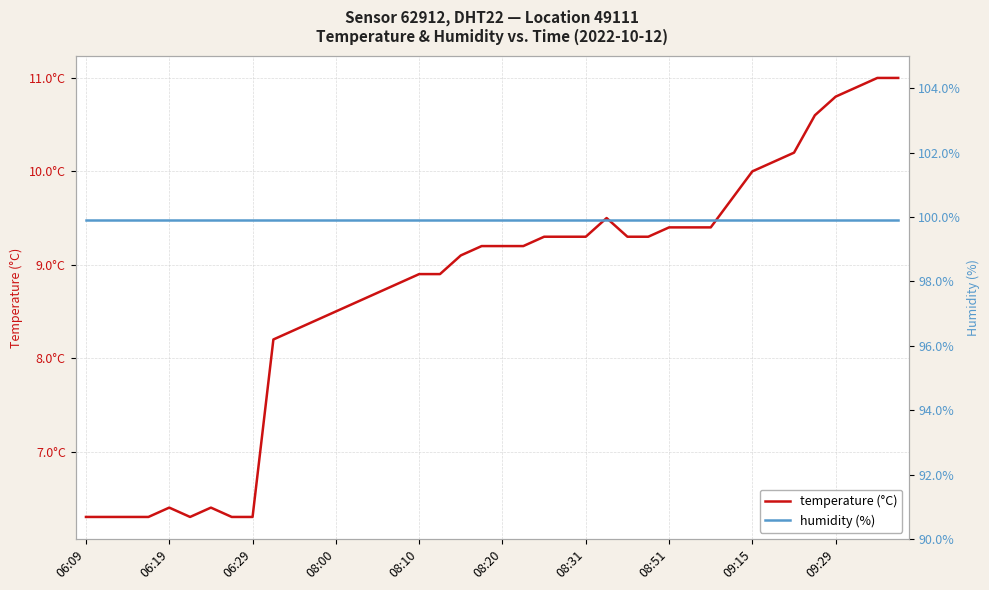

Is it true that temperature (°C) equals 9.5 at 25?

True